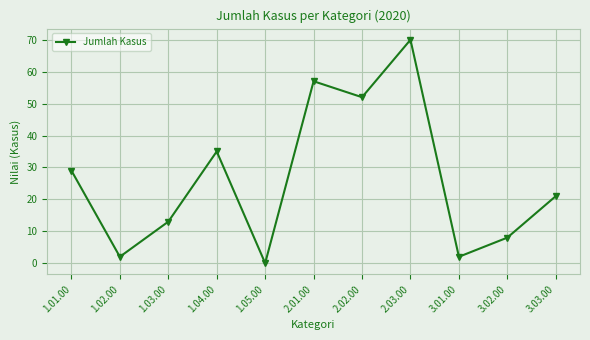

What is the change in value from 2.02.00 to 2.03.00?

+18